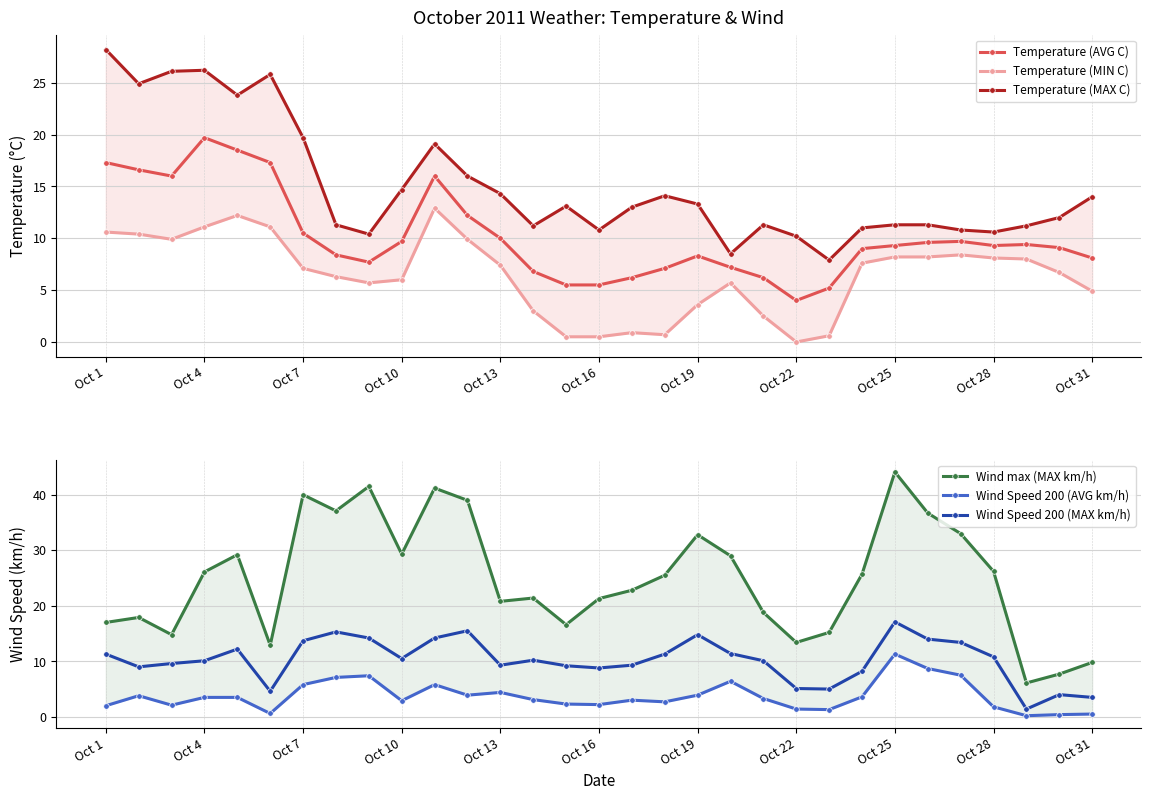

Reading left to right, list all the values displayed in this chart.

Temperature (AVG C): 17.3	16.6	16.0	19.7	18.5	17.3	10.5	8.4	7.7	9.7	16.0	12.2	10.0	6.8	5.5	5.5	6.2	7.1	8.3	7.2	6.2	4.0	5.2	9.0	9.3	9.6	9.7	9.3	9.4	9.1	8.1
Temperature (MIN C): 10.6	10.4	9.9	11.1	12.2	11.1	7.1	6.3	5.7	6.0	12.9	9.9	7.4	3.0	0.5	0.5	0.9	0.7	3.6	5.7	2.5	0.0	0.6	7.6	8.2	8.2	8.4	8.1	8.0	6.7	4.9
Temperature (MAX C): 28.2	24.9	26.1	26.2	23.8	25.8	19.7	11.3	10.4	14.7	19.1	16.0	14.3	11.2	13.1	10.8	13.0	14.1	13.3	8.5	11.3	10.2	7.9	11.0	11.3	11.3	10.8	10.6	11.2	12.0	14.0
Wind max (MAX km/h): 17.0	17.9	14.8	26.1	29.2	12.9	40.0	37.1	41.5	29.3	41.2	39.0	20.8	21.4	16.6	21.3	22.8	25.5	32.8	29.0	18.8	13.4	15.2	25.7	44.1	36.7	33.0	26.2	6.1	7.7	9.8
Wind Speed 200 (AVG km/h): 2.0	3.8	2.1	3.5	3.5	0.6	5.8	7.1	7.4	2.9	5.8	3.9	4.4	3.1	2.3	2.2	3.0	2.7	3.9	6.4	3.3	1.4	1.3	3.6	11.3	8.7	7.5	1.8	0.2	0.4	0.5
Wind Speed 200 (MAX km/h): 11.3	9.0	9.6	10.1	12.2	4.6	13.7	15.3	14.2	10.5	14.2	15.5	9.3	10.2	9.2	8.8	9.3	11.3	14.8	11.4	10.1	5.1	5.0	8.2	17.1	14.0	13.4	10.8	1.4	4.0	3.5